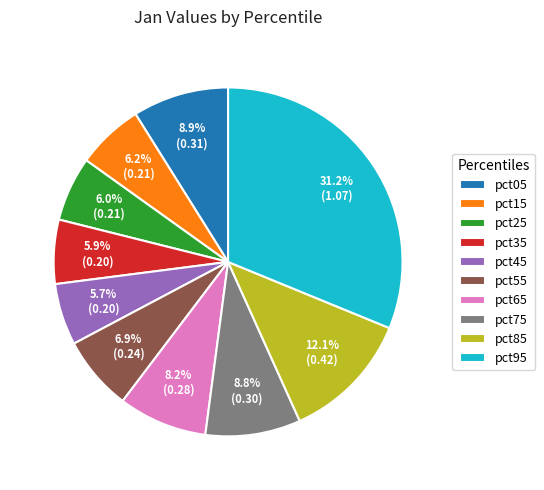

Does pct25 represent more than half of the total?

No